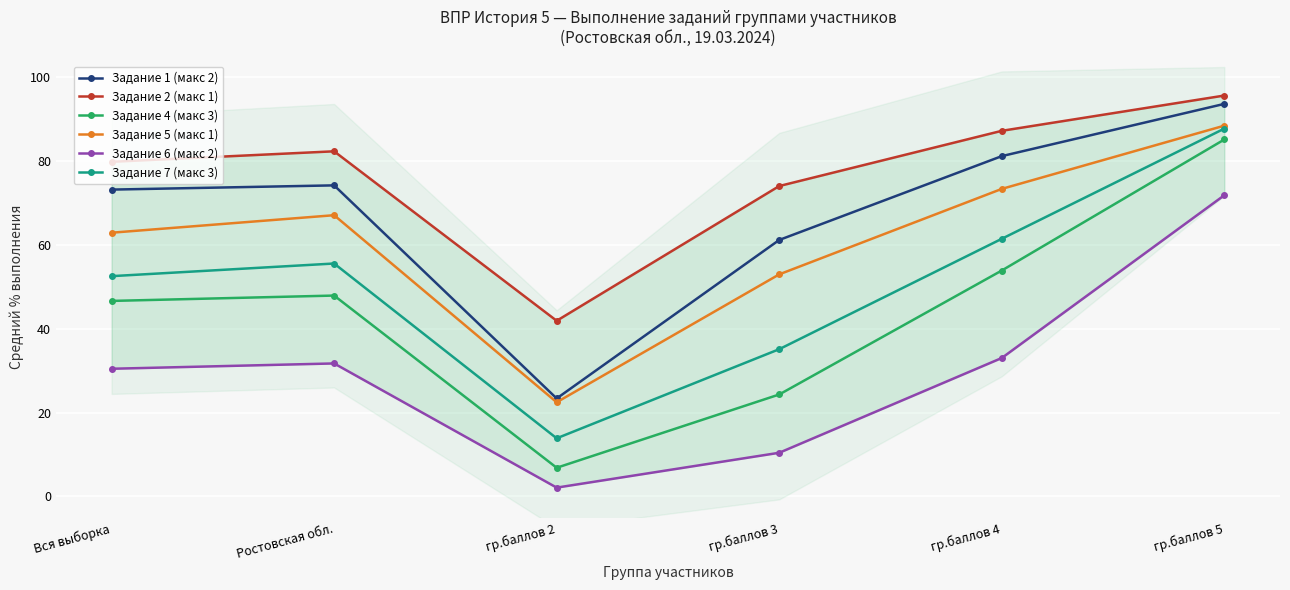

What are all the series names shown in the legend?

Задание 1 (макс 2), Задание 2 (макс 1), Задание 4 (макс 3), Задание 5 (макс 1), Задание 6 (макс 2), Задание 7 (макс 3)